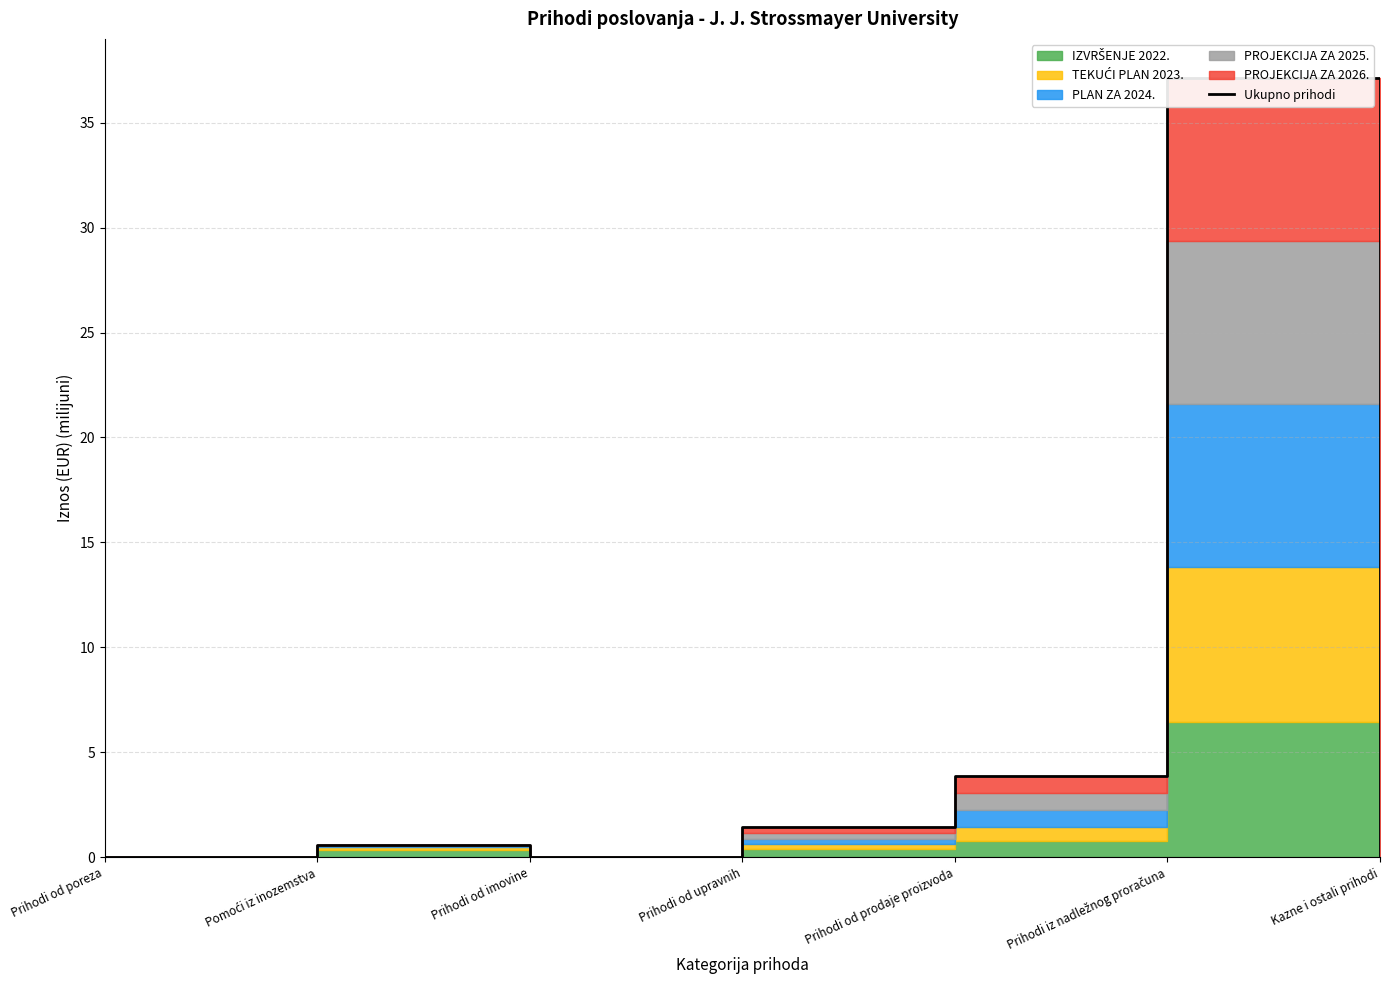

Reading right to left, list all the values displayed in this chart.

0.0	37.1	3.9	1.4	0.0	0.6	0.0